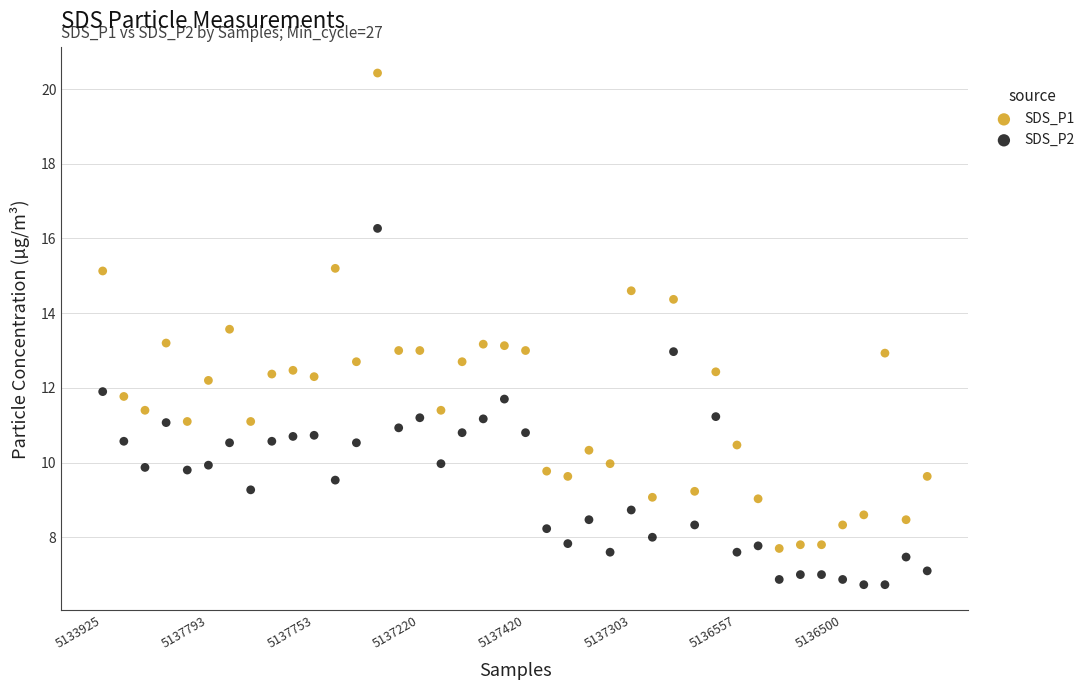

Which series contains the highest Y value?

SDS_P1